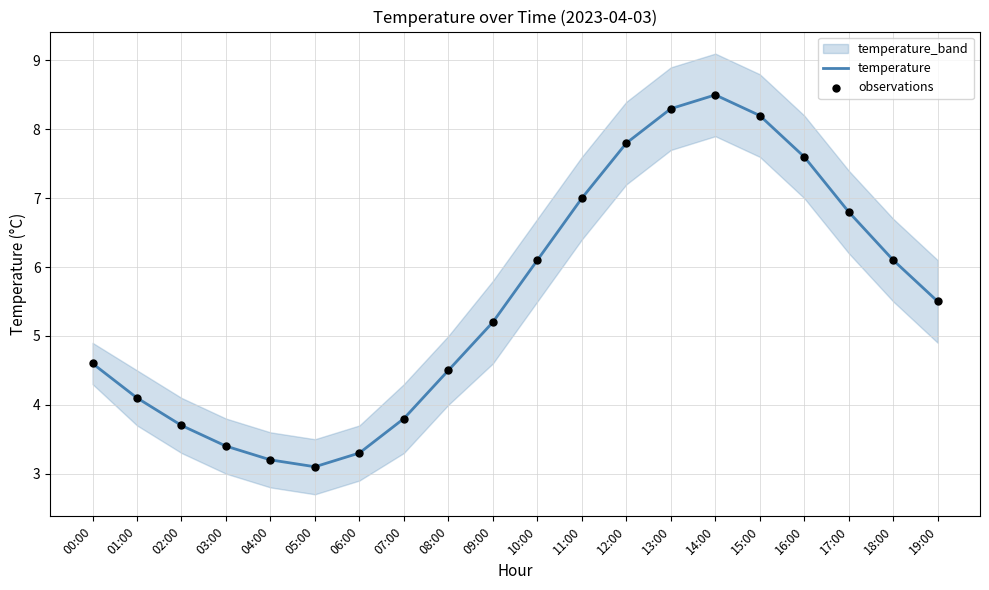

At how many categories does at least one series exceed 6?

9